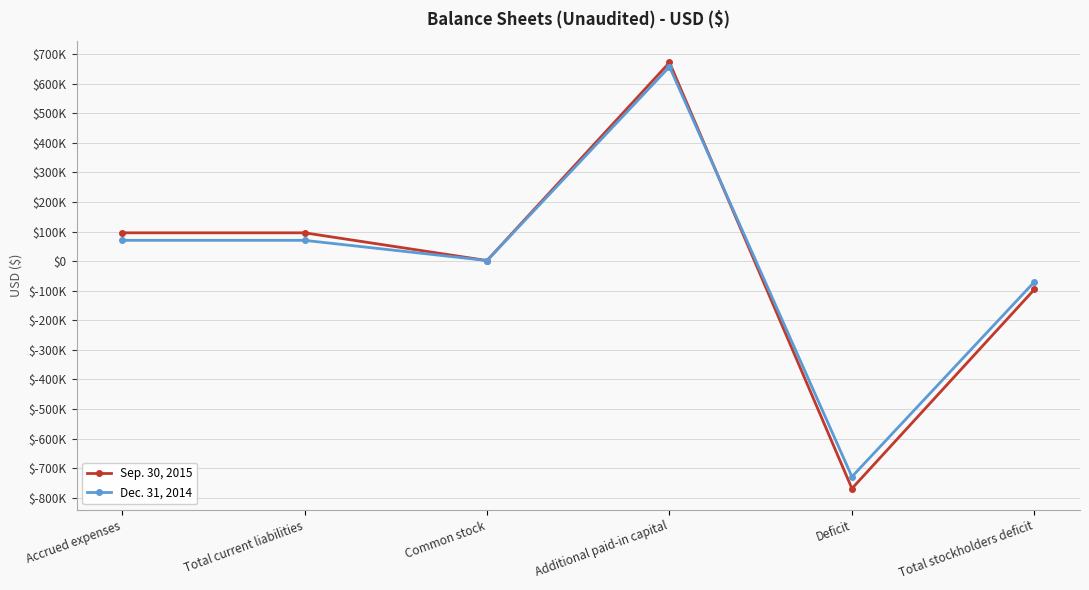

Where does the Sep. 30, 2015 series first go above 95584?

Additional paid-in capital